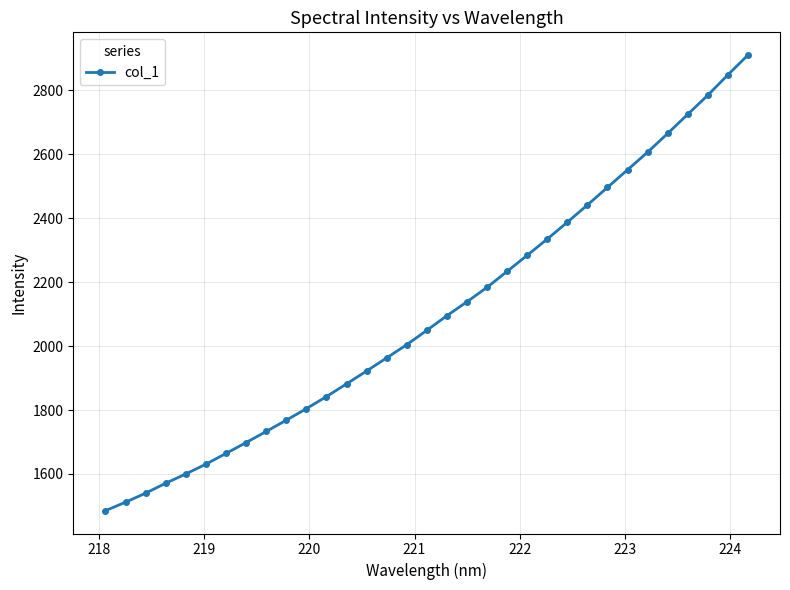

What is the average value?

2101.8